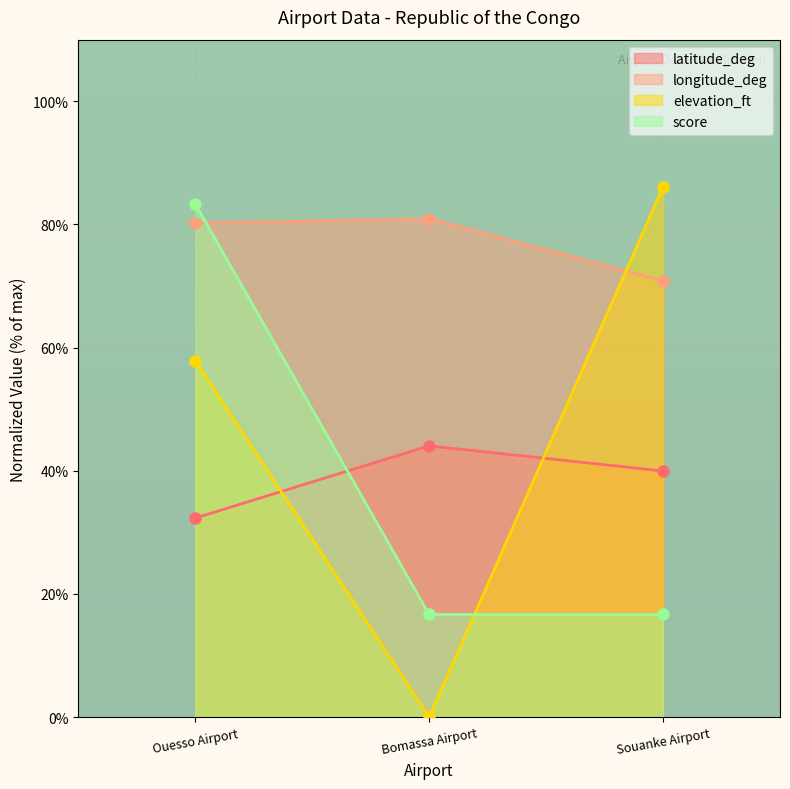

The elevation_ft series shows 40.4 at Souanke Airport. True or false?

False